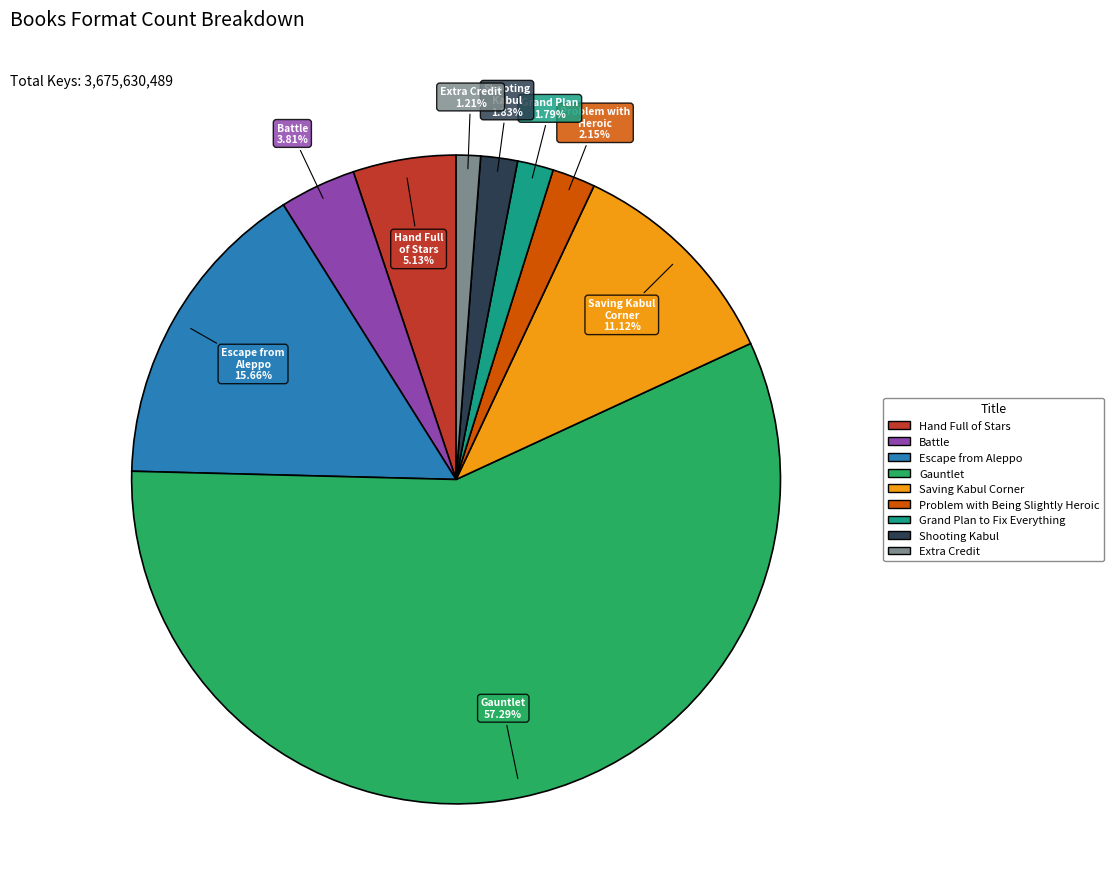

What is the largest slice in the pie chart?

Gauntlet